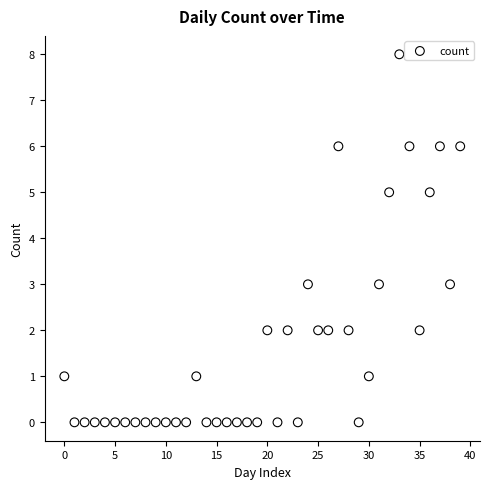

What is the range of Y values (max minus min)?

8